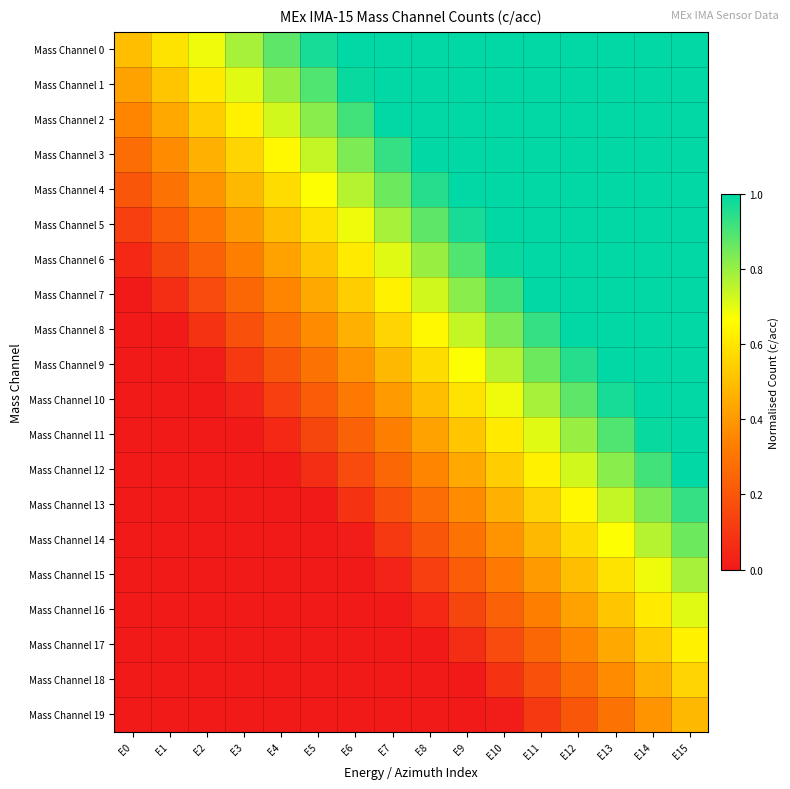

At how many categories does at least one series exceed 0?

16